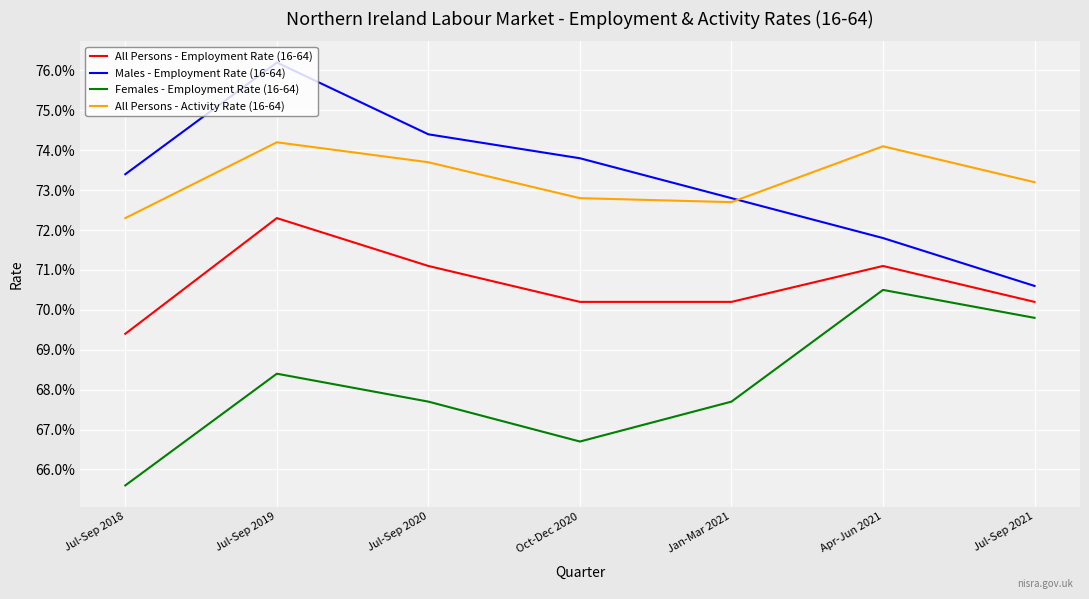

What is the label of the 6th point from the left?

Apr-Jun 2021